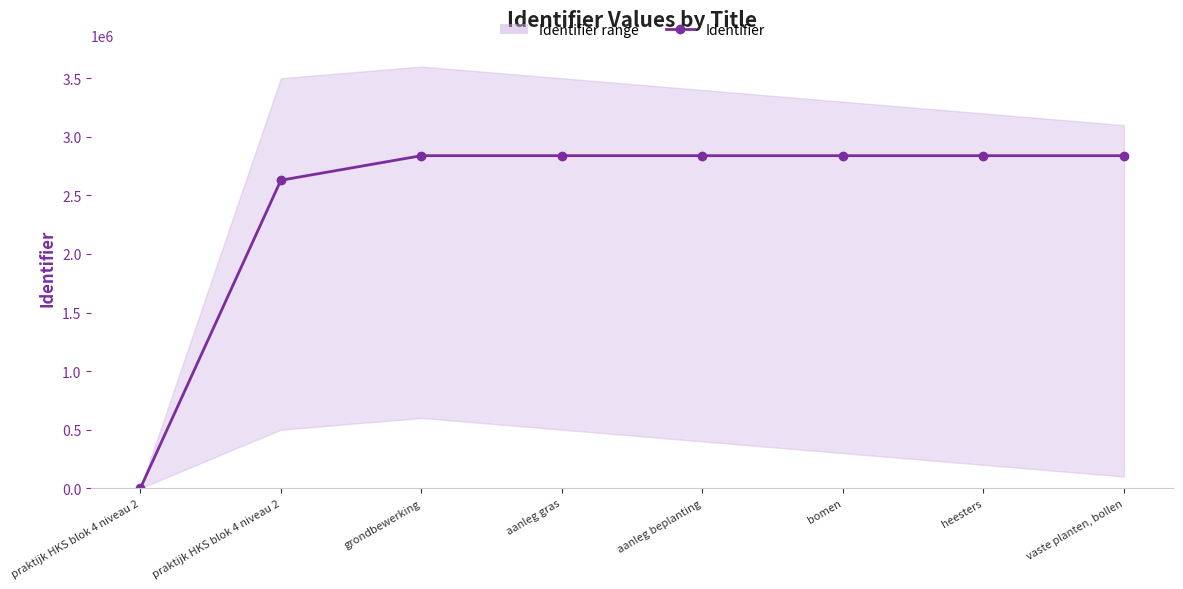

Which category has the highest value across all series?

vaste planten, bollen